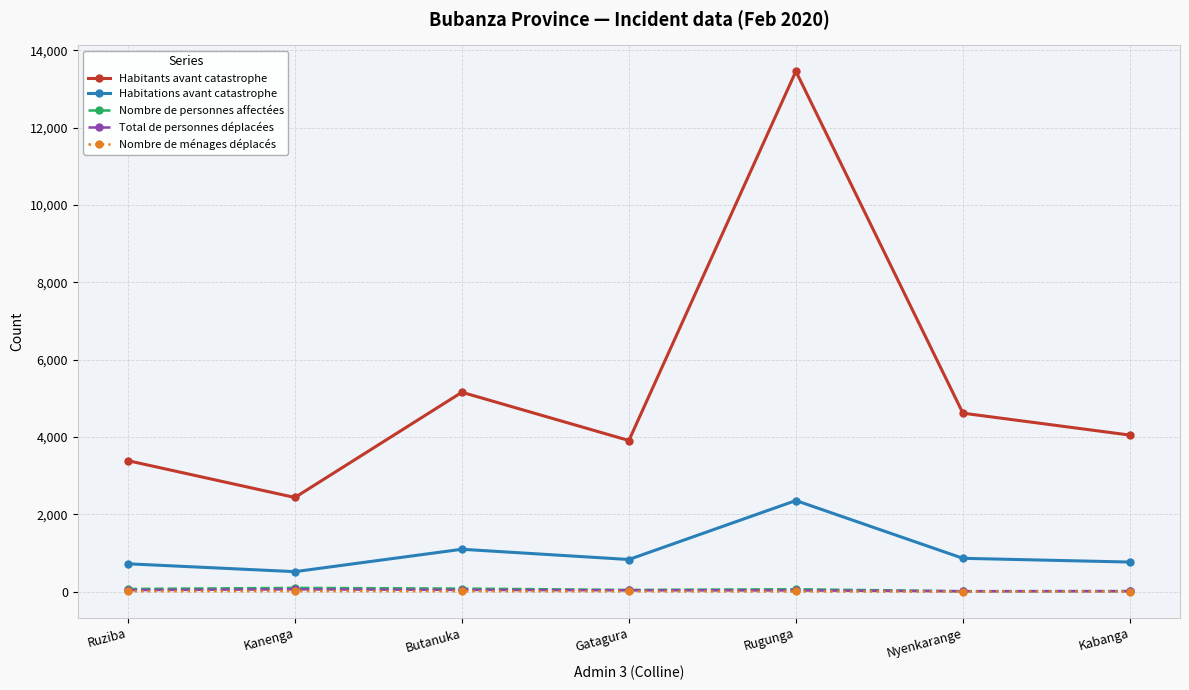

At how many categories does at least one series exceed 9531?

1